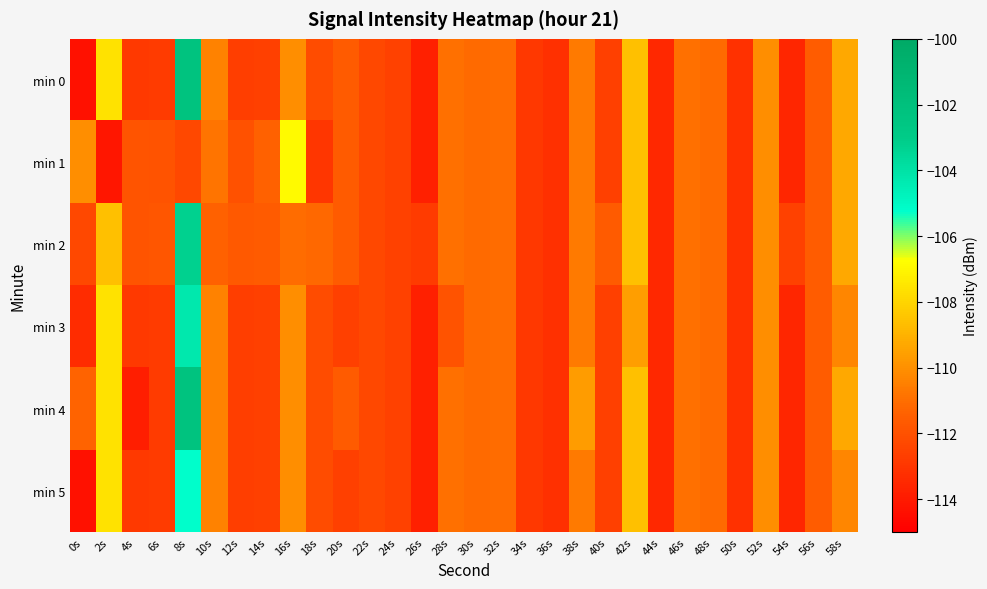

Which category has the highest value across all series?

8s